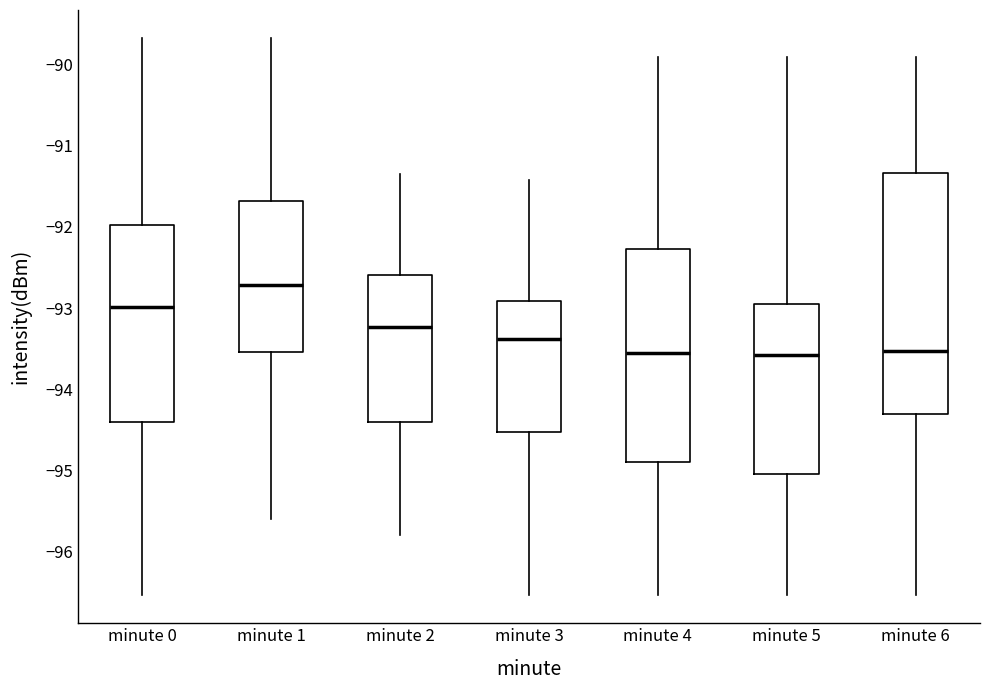

Where does the median line of the box for minute 2 sit on the y-axis? The values are not printed on the chart, so give them approximately, as read against the axis.

-93.2